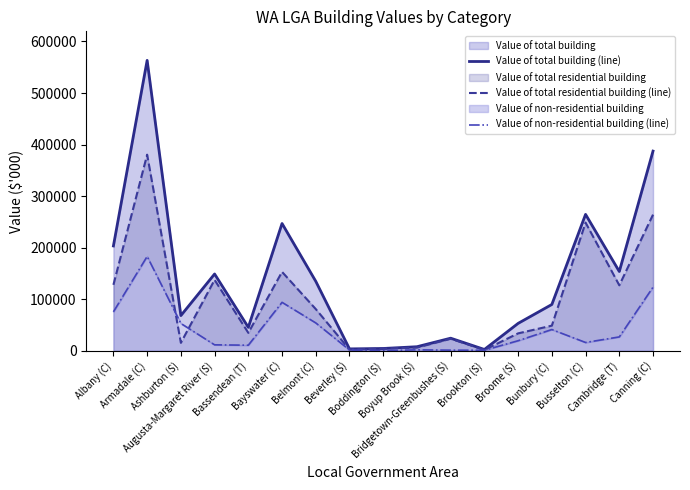

What is the difference between the maximum and minimum values in the Value of non-residential building (line) series?

182837.3